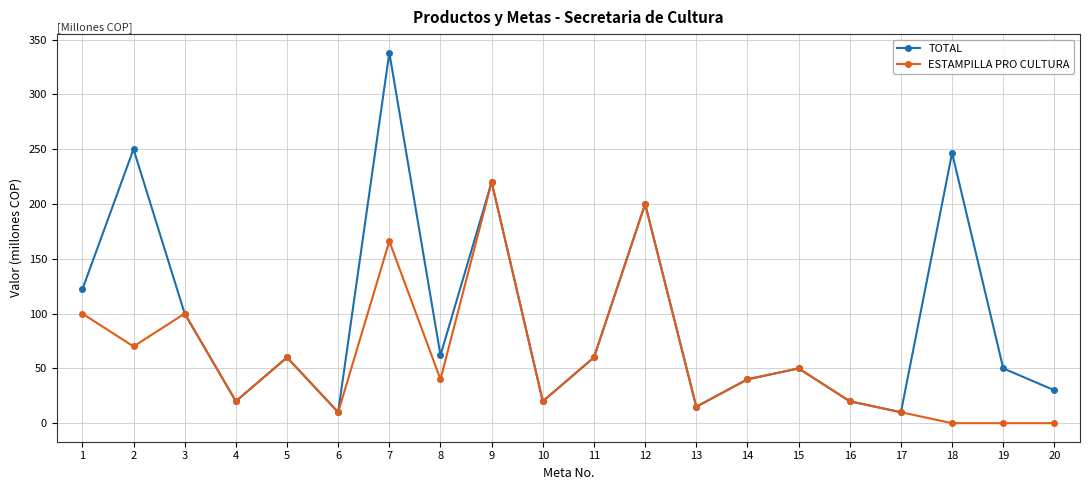

Is the value of ESTAMPILLA PRO CULTURA at 17 greater than the value of TOTAL at 5?

No